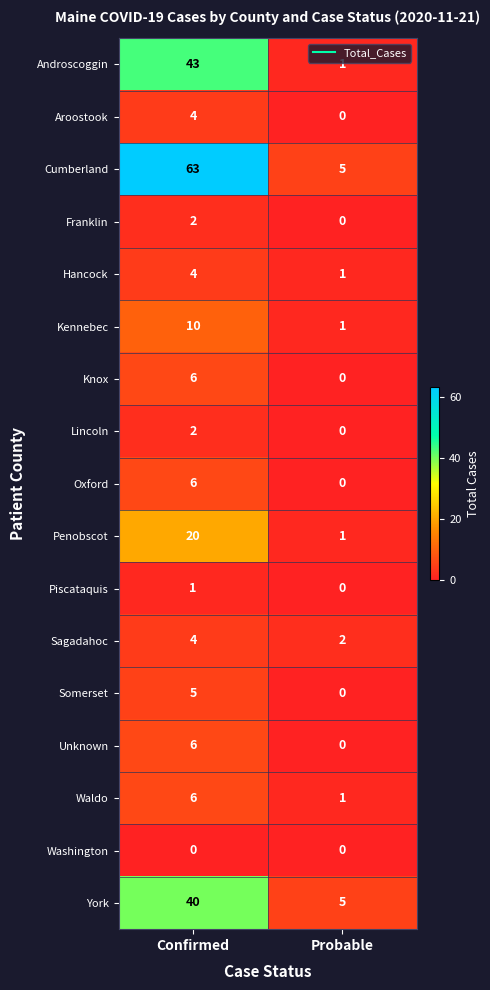

What is the sum of all Kennebec values?

11